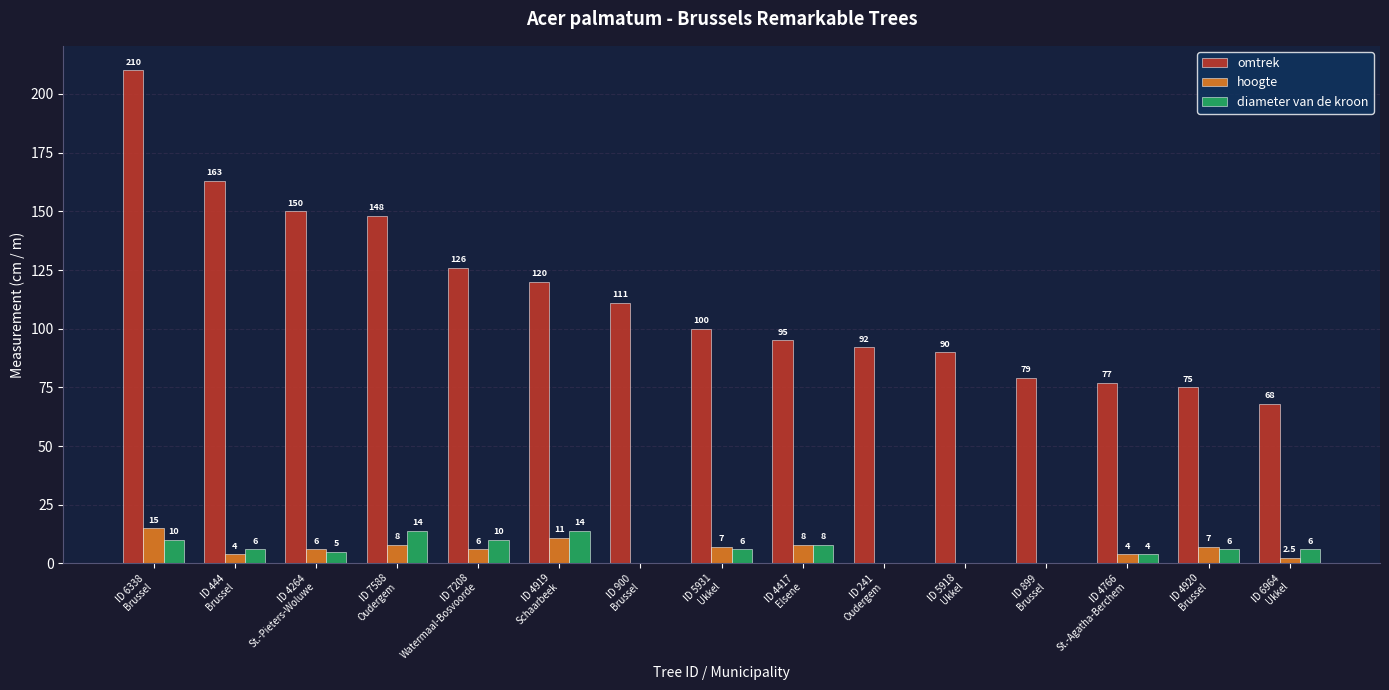

The hoogte series shows 7.0 at ID 5931
Ukkel. True or false?

True